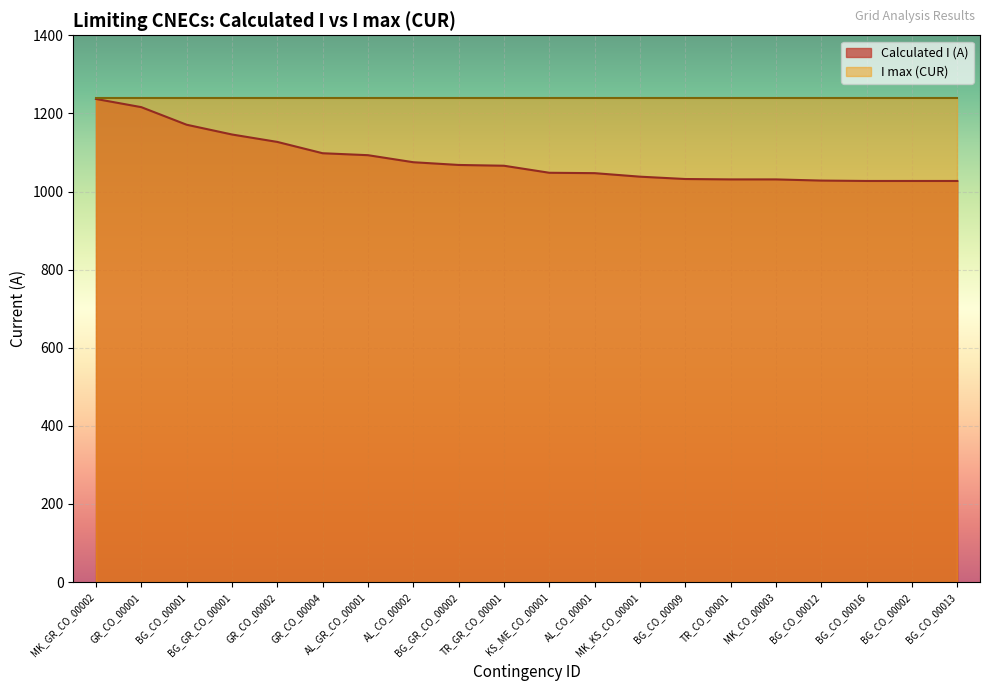

At which label is the value closest to 1132?

GR_CO_00002